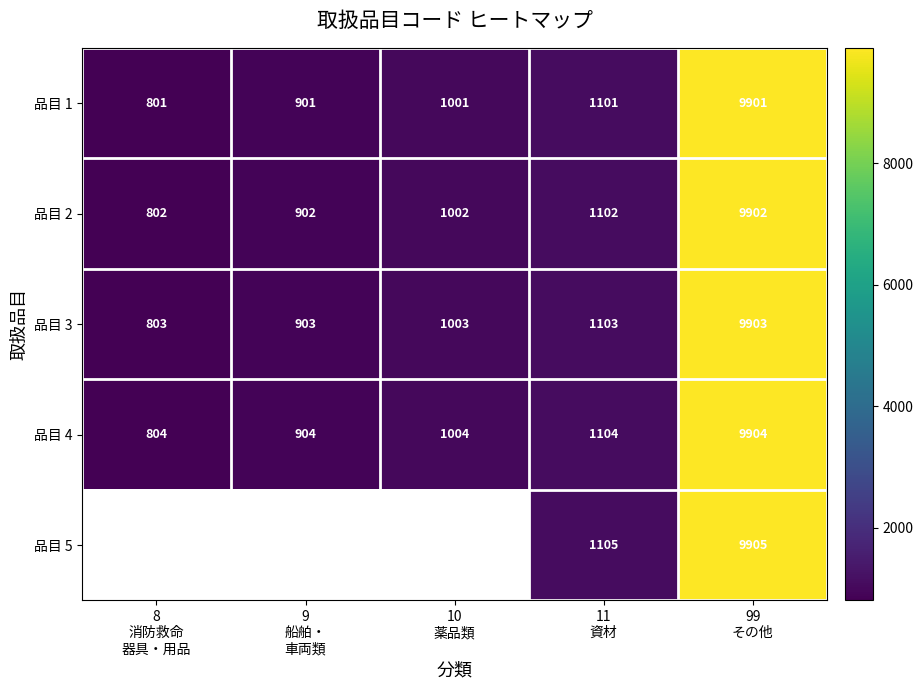

What is the difference between the maximum and minimum values in the 品目 1 series?

9100